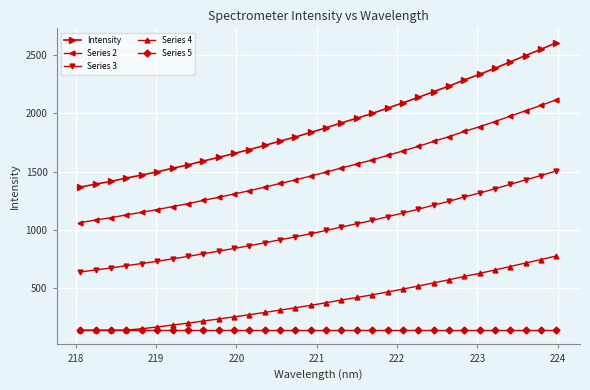

How many series are shown in this chart?

5